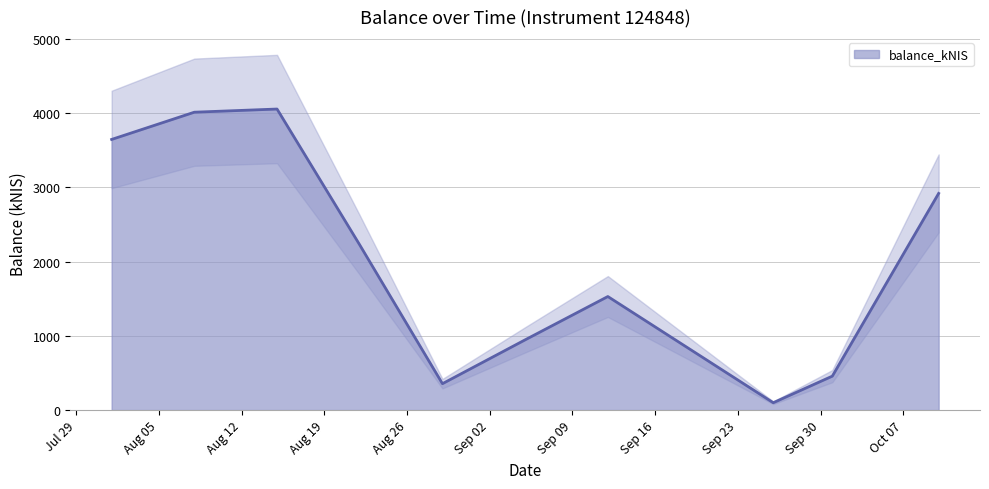

What is the average value?

2025.0